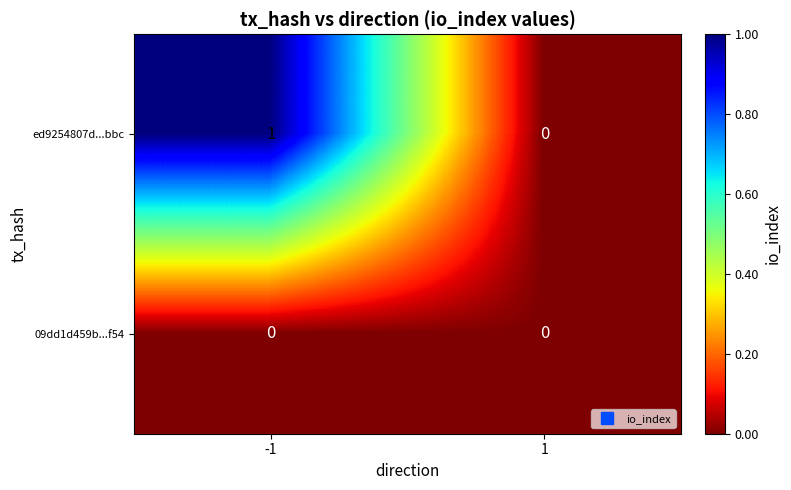

The value of ed9254807d...bbc at -1 is 2. True or false?

False